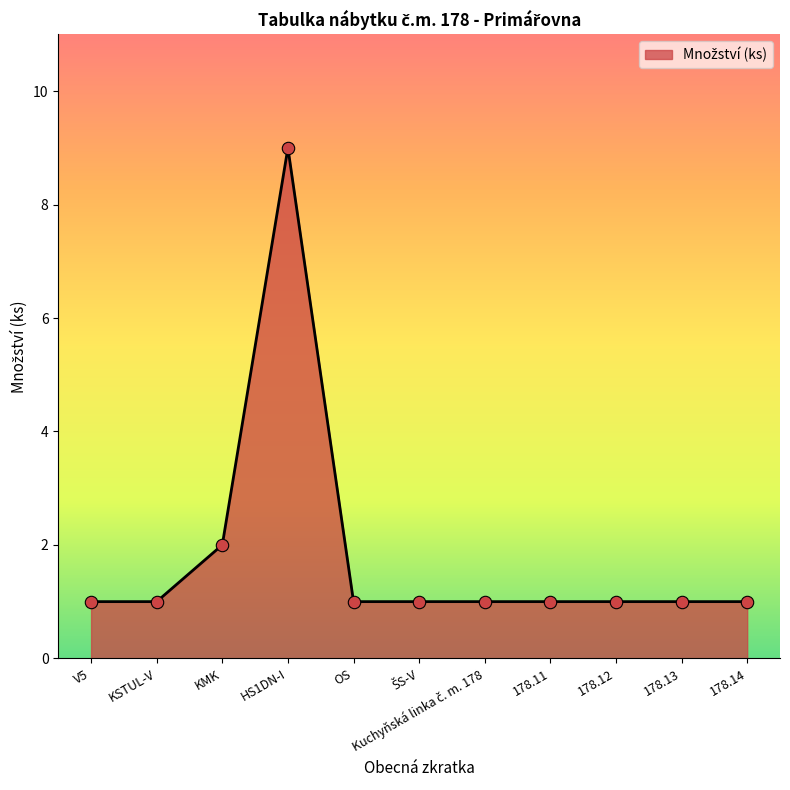

Which has a higher value, KMK or 178.11?

KMK